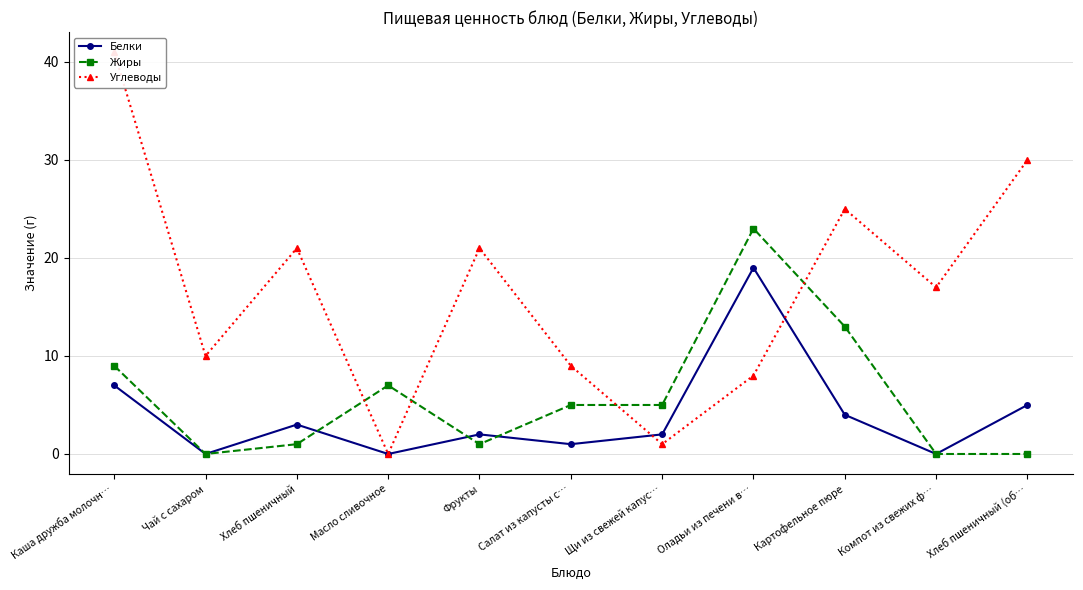

Which series changed the most between Масло сливочное and Салат из капусты с…?

Углеводы